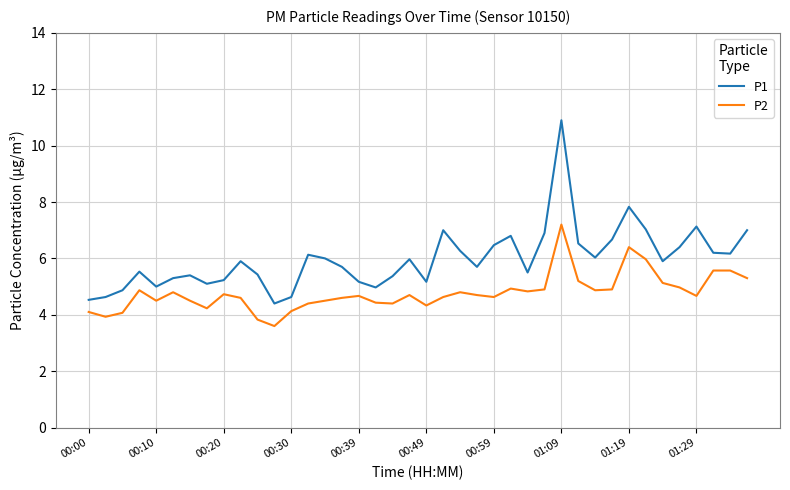

What is the highest value of the P1 series?

10.9